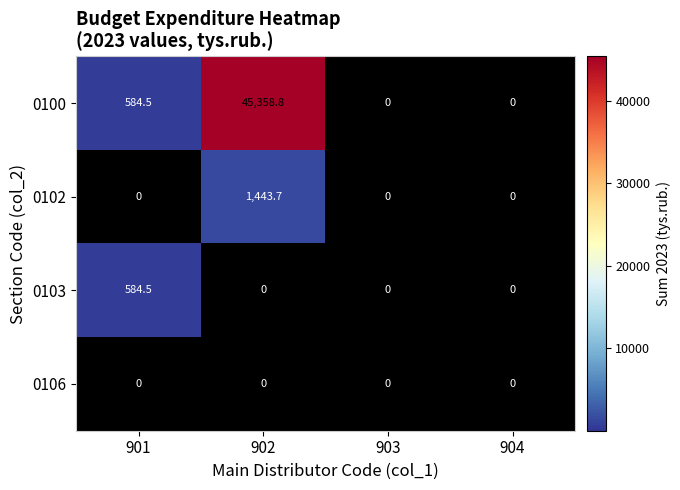

Which series has the largest range (max minus min)?

0100